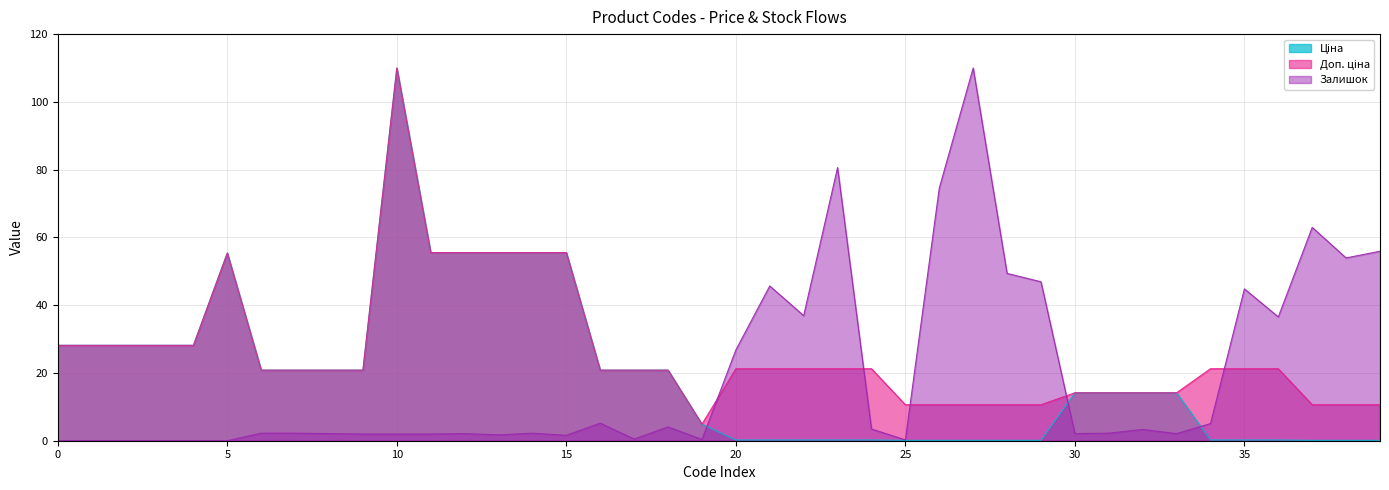

What is the greatest value displayed?

110.0